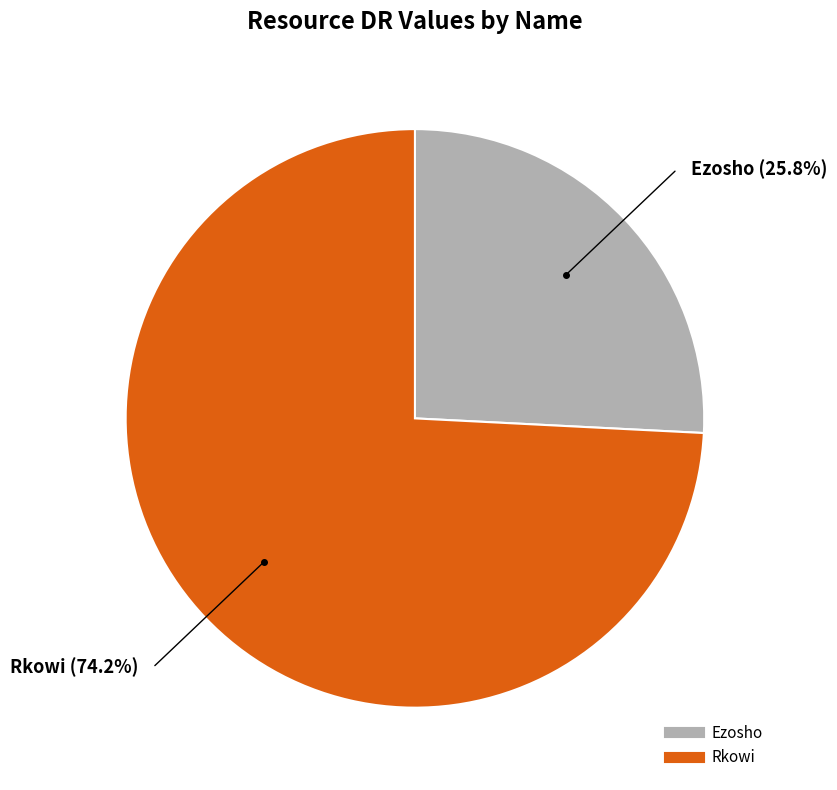

What portion of the pie excludes Ezosho?

74.2%